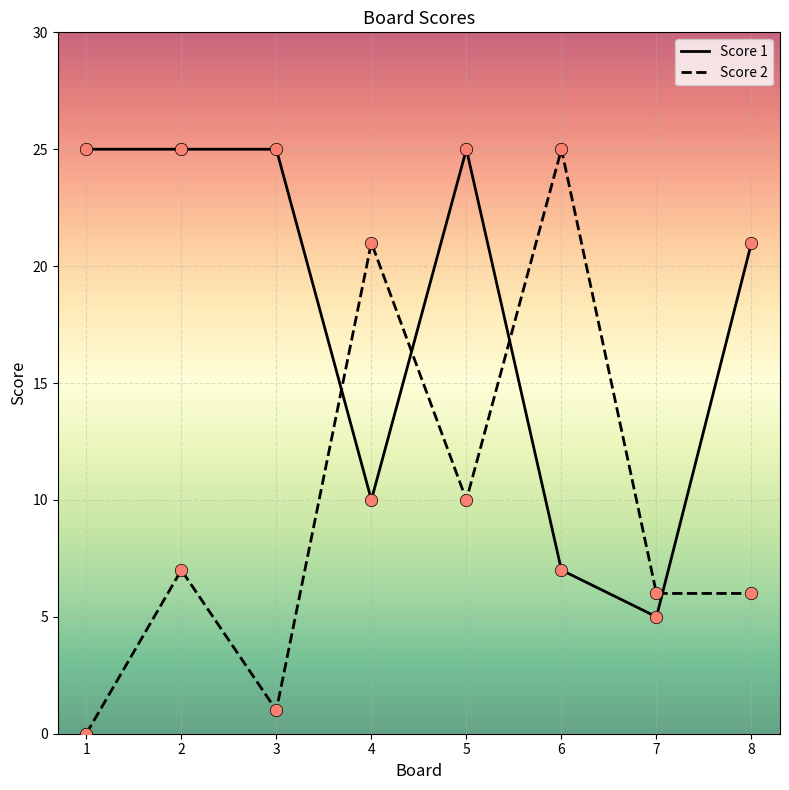

Which series has the widest spread of values?

Score 2